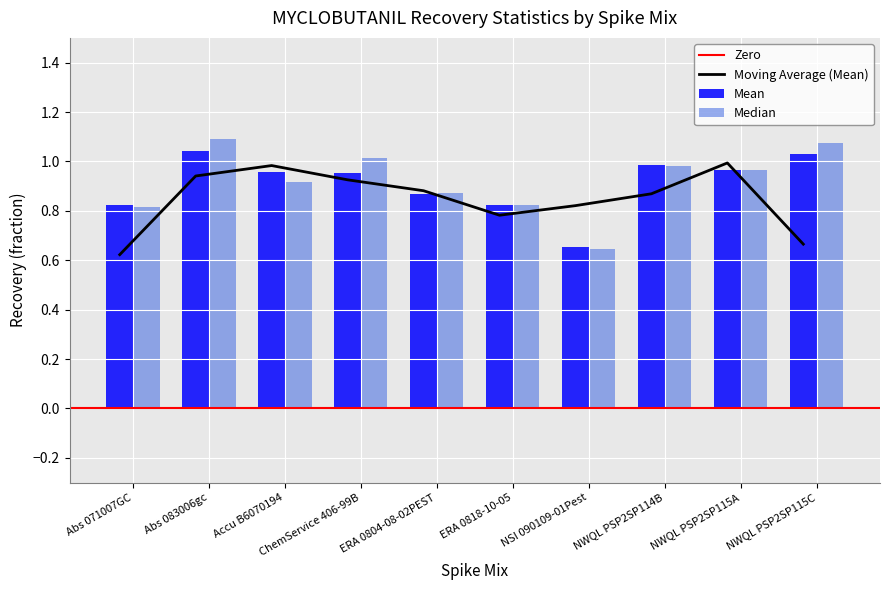

Rank the series by their average value, from highest to lowest.

Median, Mean